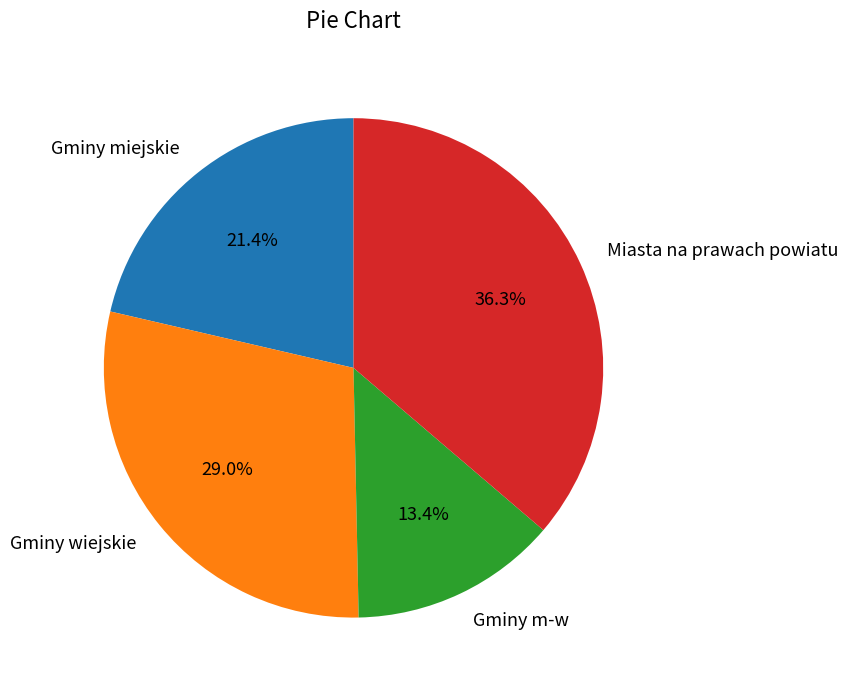

Is Gminy m-w the majority of the pie?

No